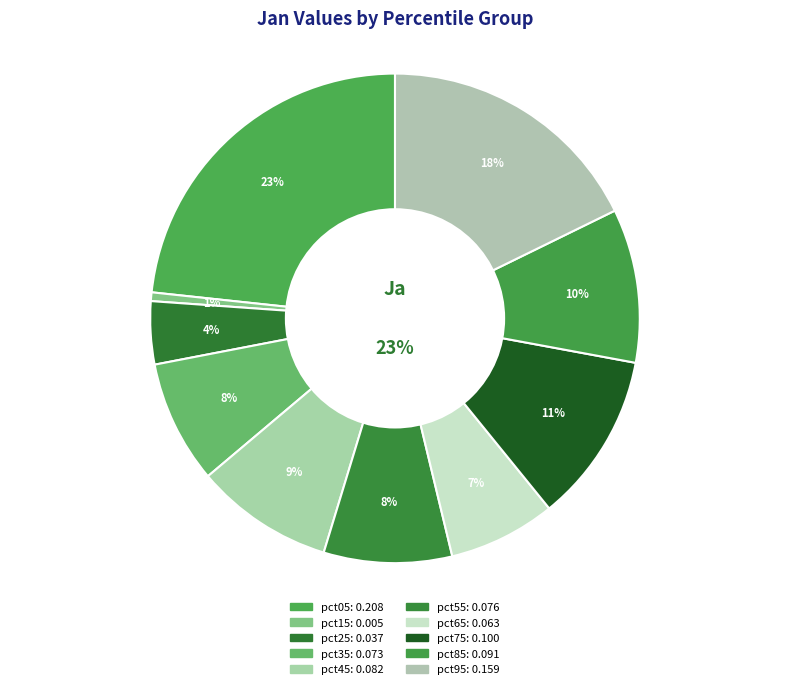

Which has a higher value, pct95 or pct05?

pct05